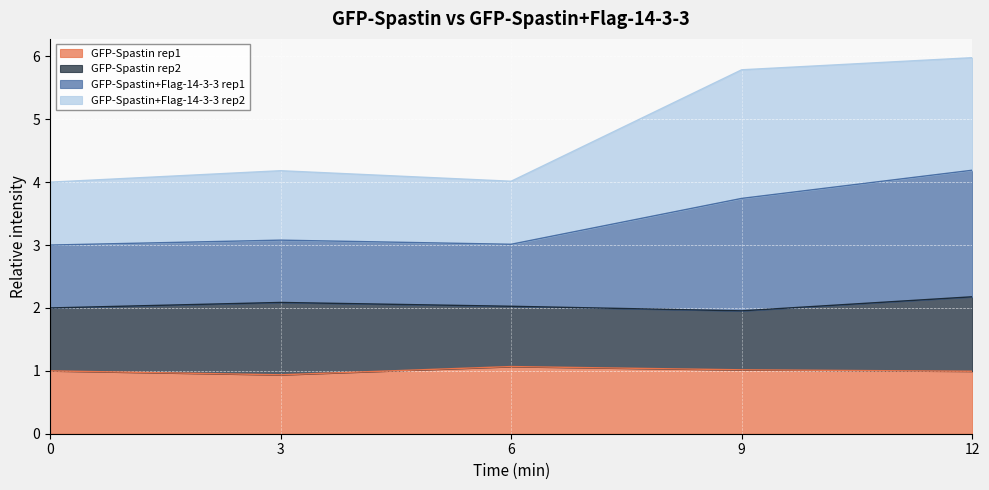

List the labels in order of GFP-Spastin rep1 value, smallest first.

3, 12, 0, 9, 6